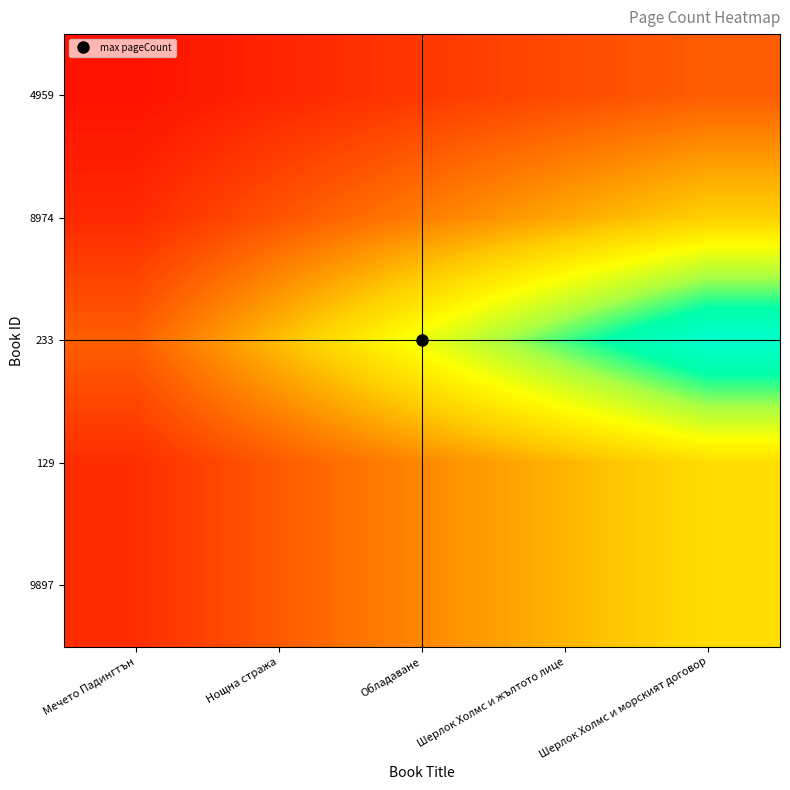

List the series in order of their peak value, highest first.

233, 129, 9897, 8974, 4959